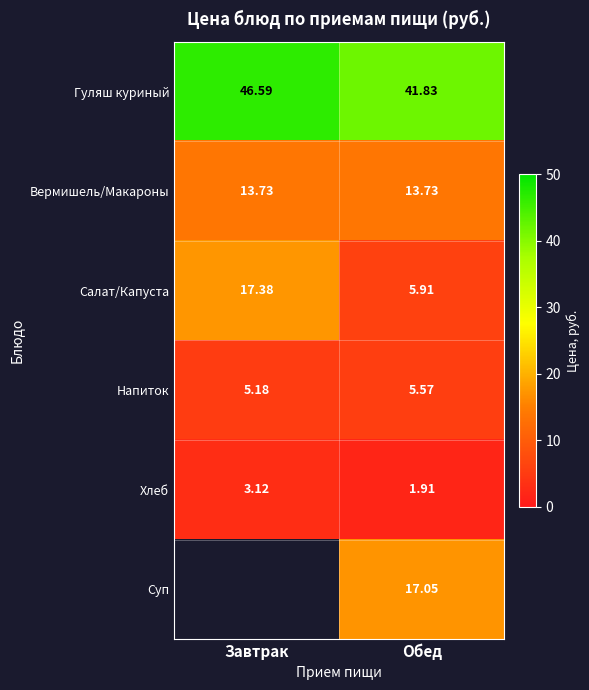

True or false: Салат/Капуста has a value of 5.9 at Обед.

True